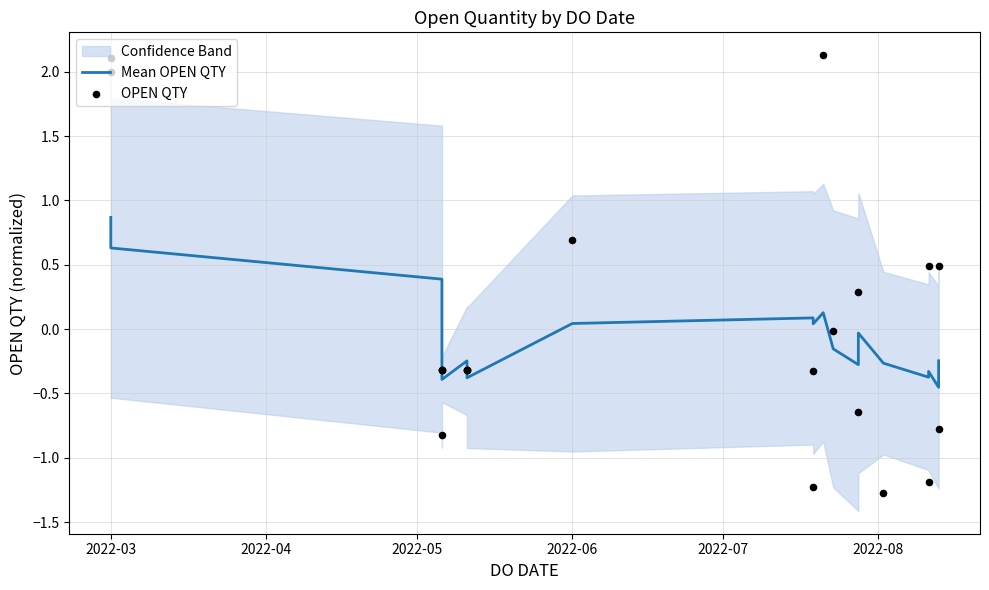

Which series reaches the minimum Y coordinate?

OPEN QTY